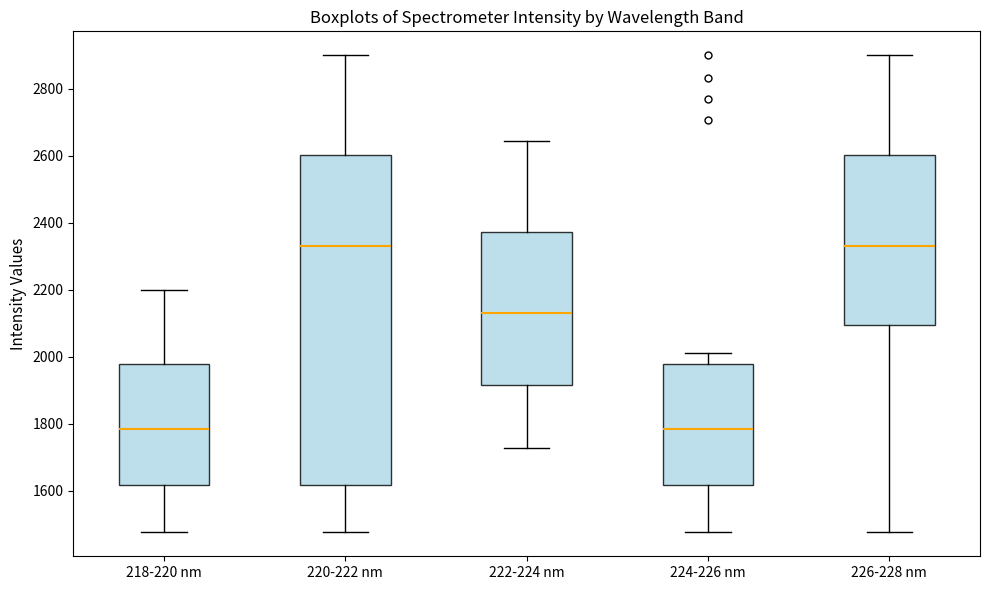

Comparing the boxes themselves (not the whiskers), which one is the tallest?

220-222 nm